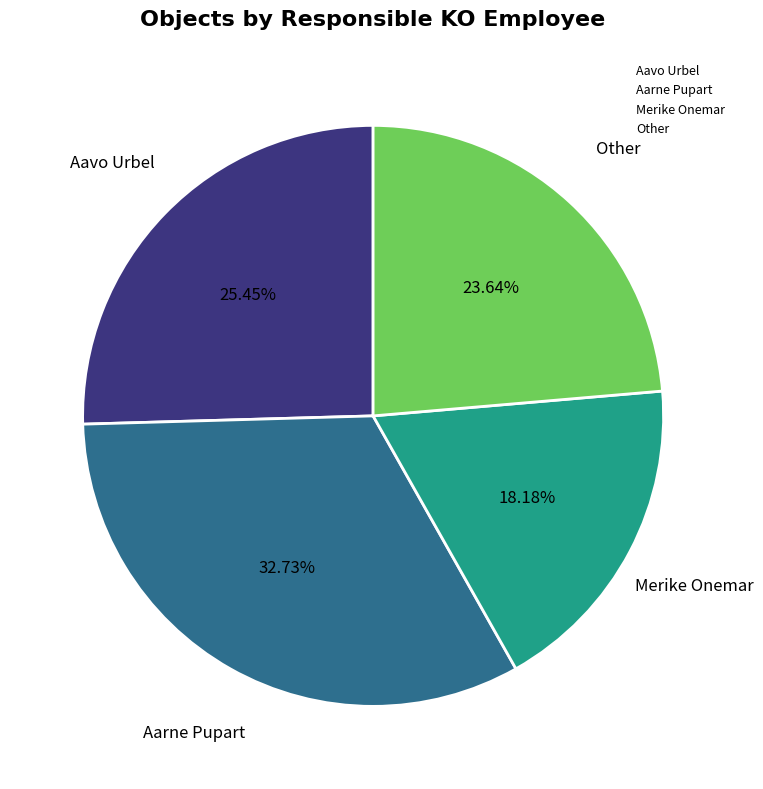

To the nearest percent, what is the difference between the Aavo Urbel and Merike Onemar slice percentages?

7%